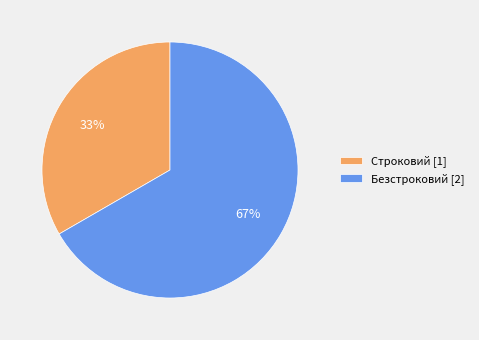

Count the number of slices in the pie.

2